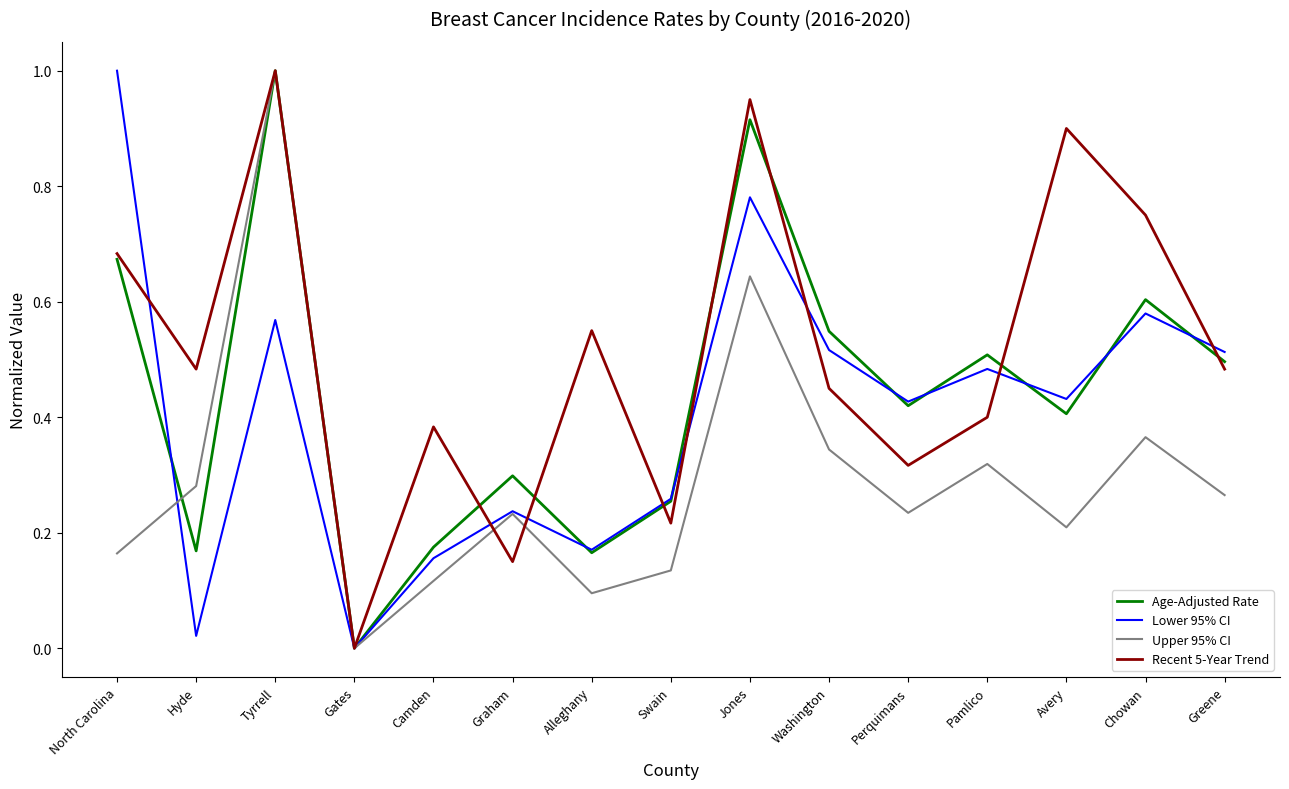

Is the value of Upper 95% CI at Avery greater than the value of Age-Adjusted Rate at Tyrrell?

No